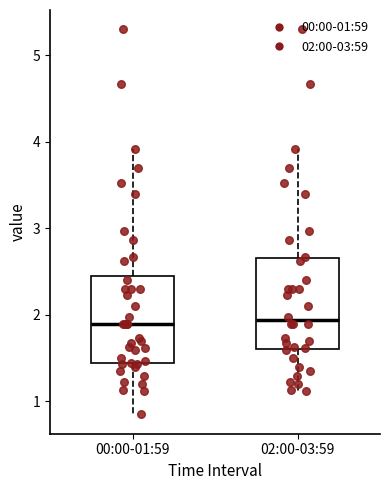

Reading left to right, transcribe this box plot: for each box, give where its median line is, the range the box spans, and where its two whiskers end, as read against the y-axis. The values are not printed on the chart, so give them approximately, as read against the axis.

00:00-01:59: median 1.9, box 1.4 to 2.5, whiskers 0.9 to 3.9
02:00-03:59: median 1.9, box 1.6 to 2.7, whiskers 1.1 to 3.9